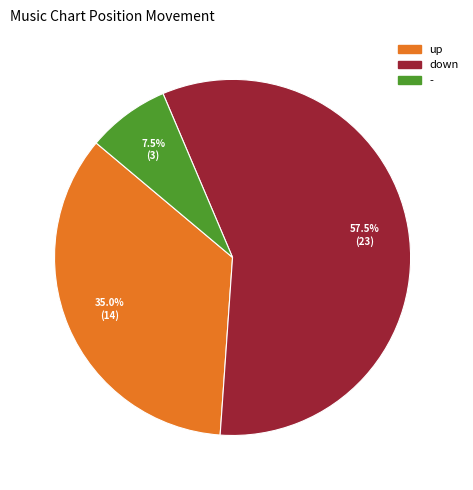

Does - represent more than half of the total?

No